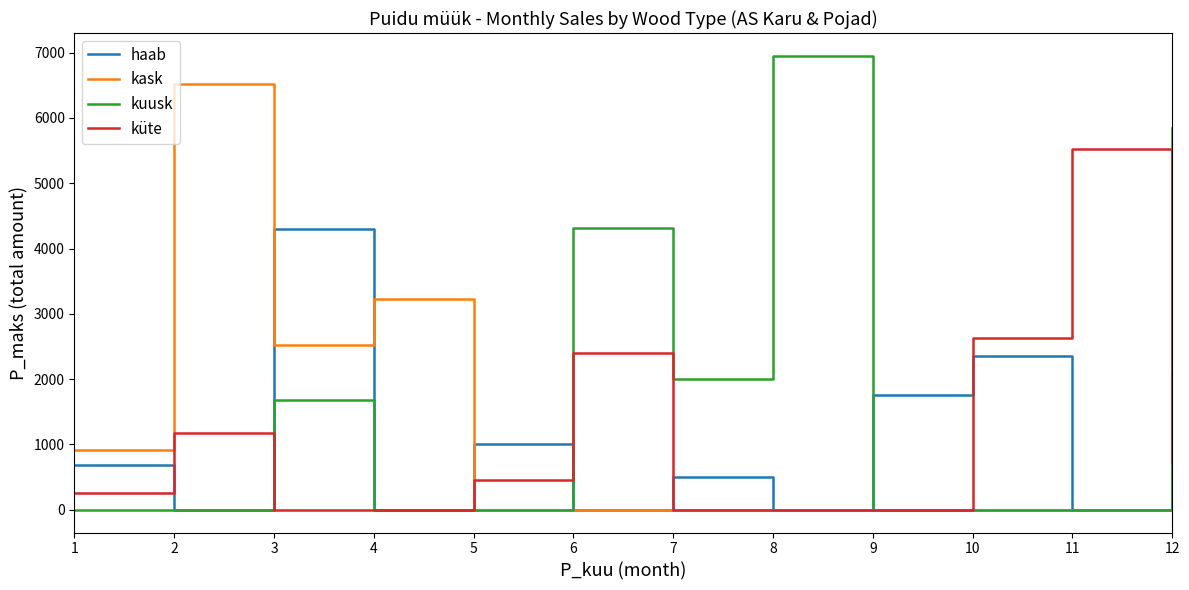

Rank the series by their maximum value, from lowest to highest.

haab, küte, kask, kuusk